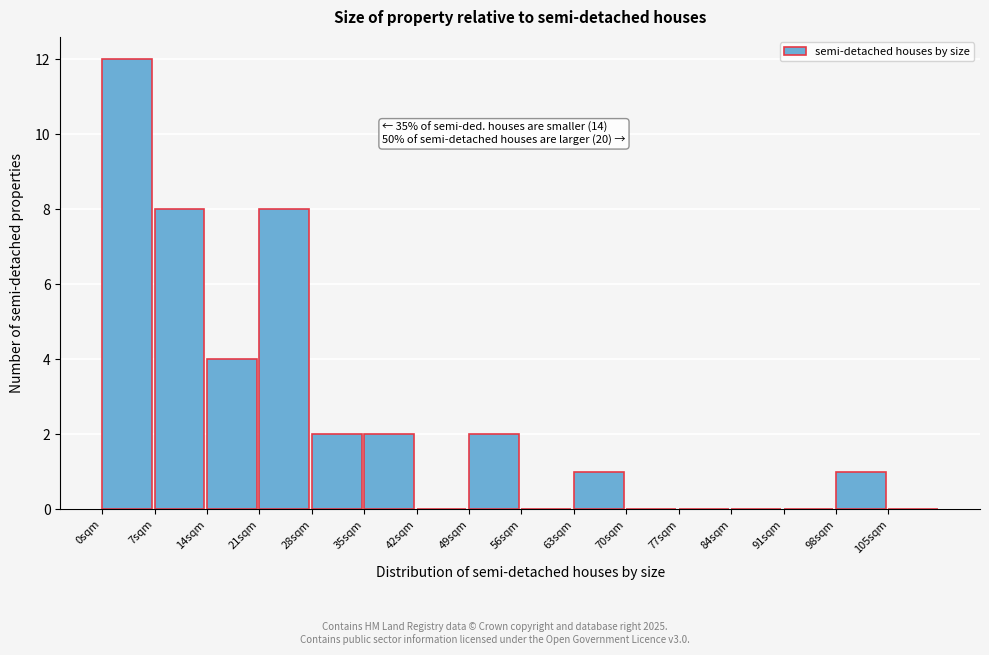

Over which range of the x-axis is the bar tallest?

0 to 7